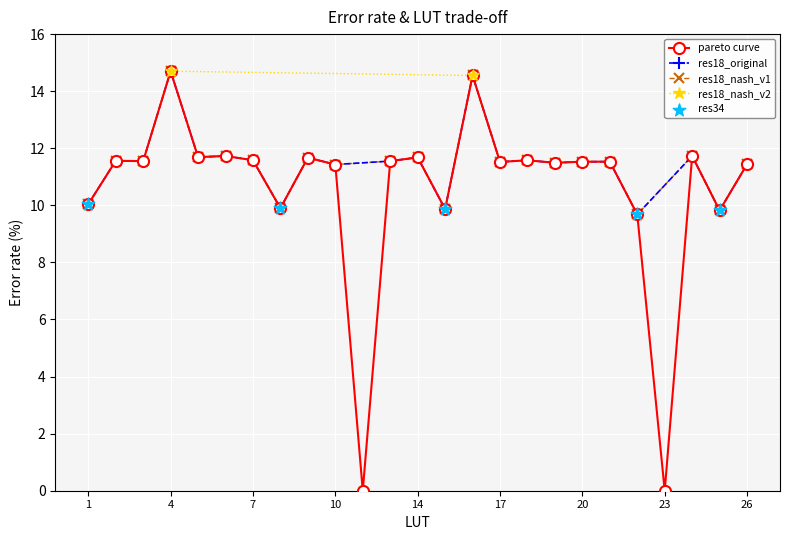

What is the change in value from 10 to 13?

+0.1